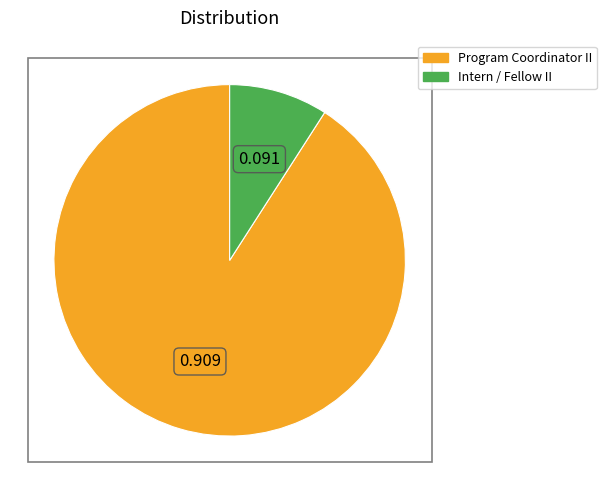

How many slices are in this pie chart?

2